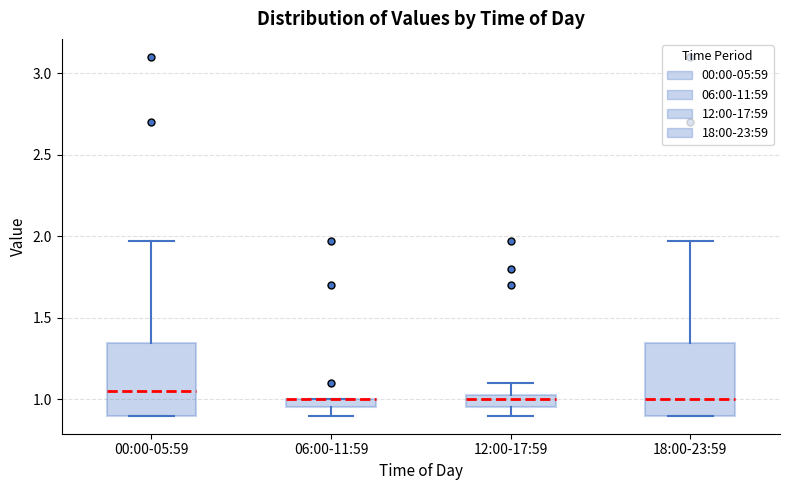

Where is the upper edge of the box for 18:00-23:59 on the y-axis? The values are not printed on the chart, so give them approximately, as read against the axis.

1.35